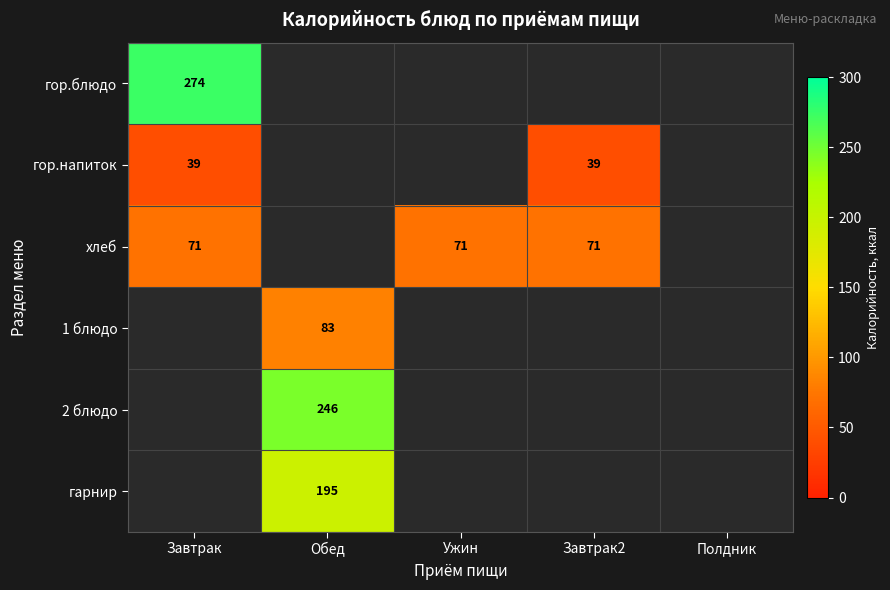

The гарнир series shows 195 at Обед. True or false?

True